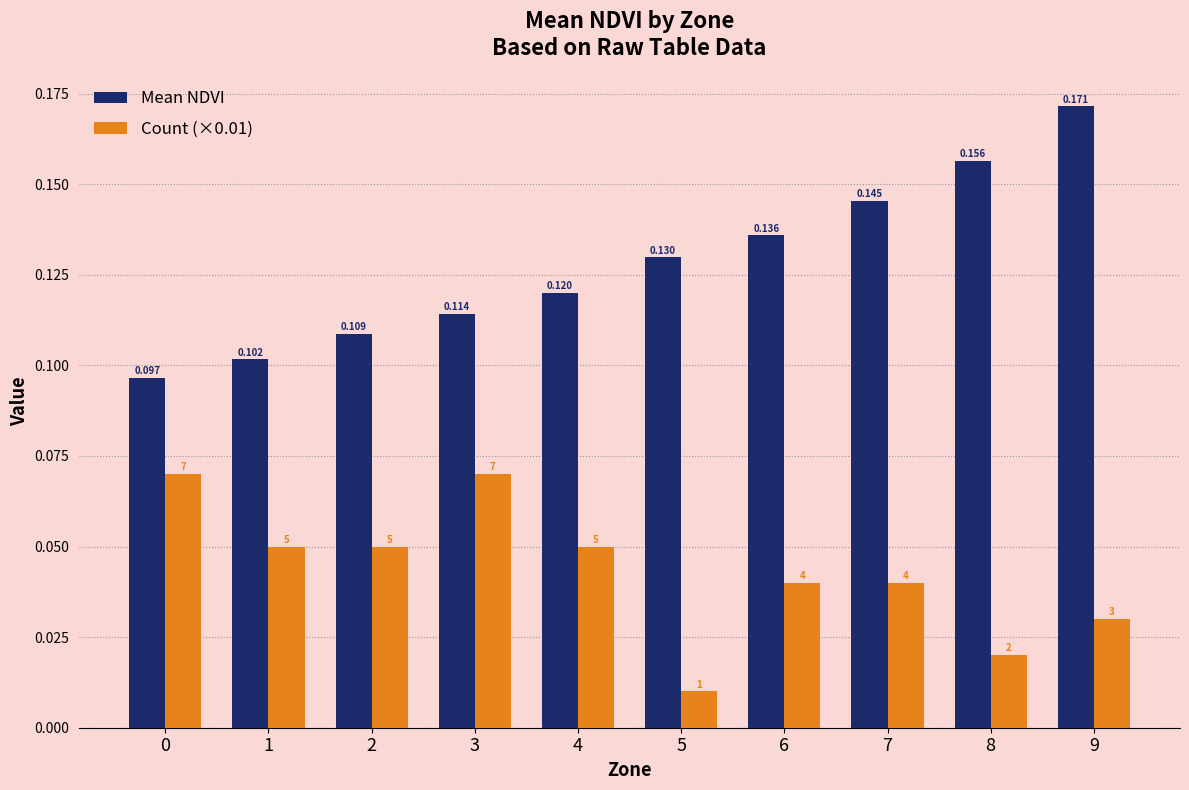

Which series has the largest total across all categories?

Mean NDVI